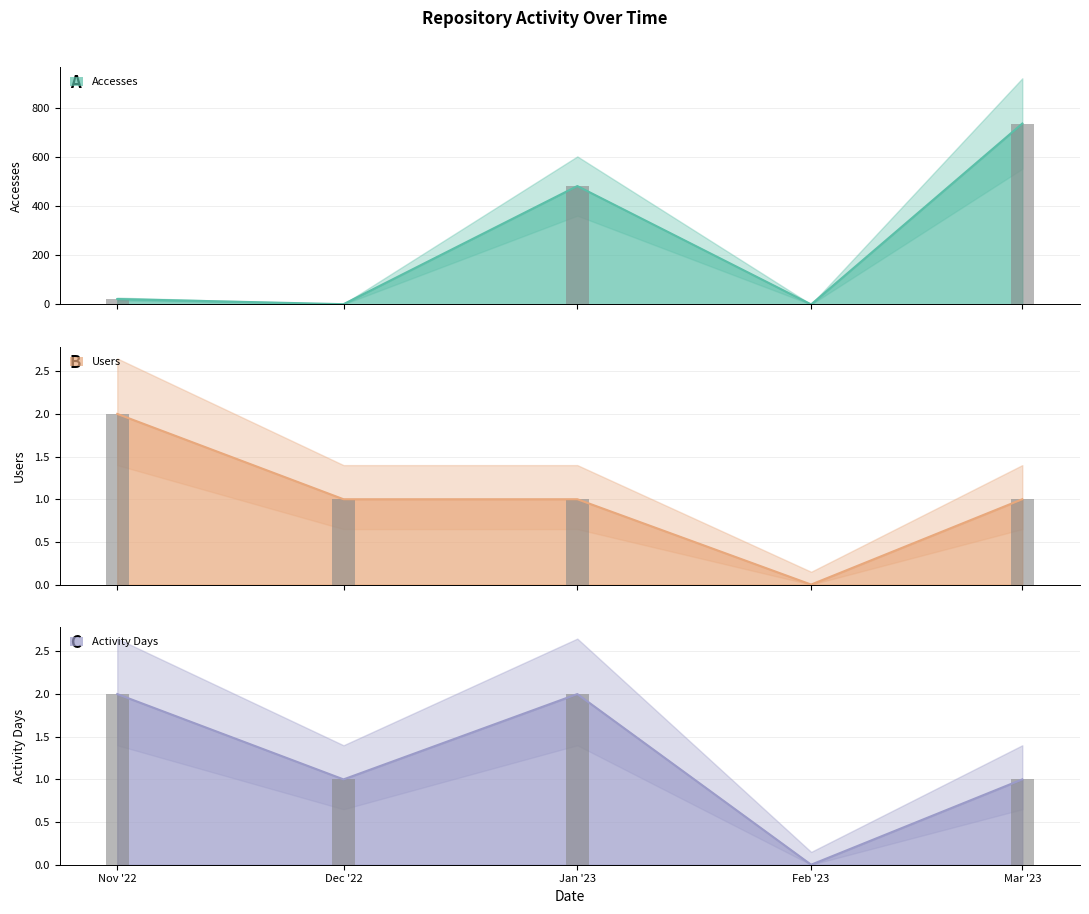

At which category is the sum across all series the highest?

Mar '23